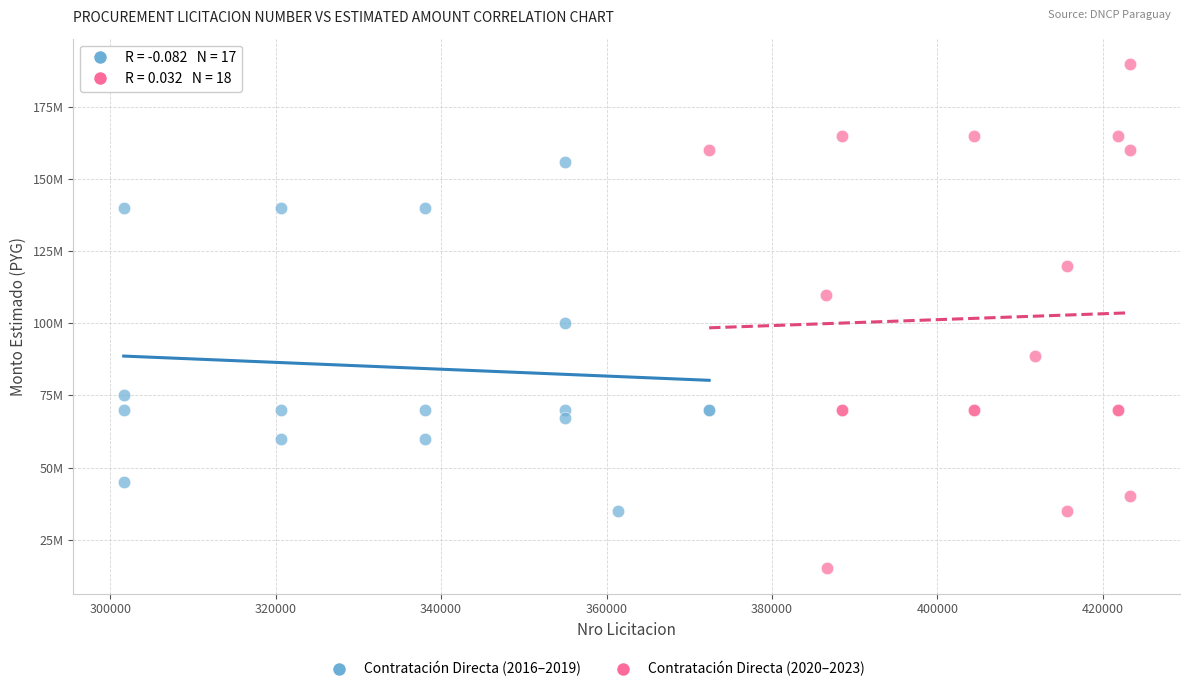

Which series contains the lowest Y value?

Contratación Directa (2020–2023)